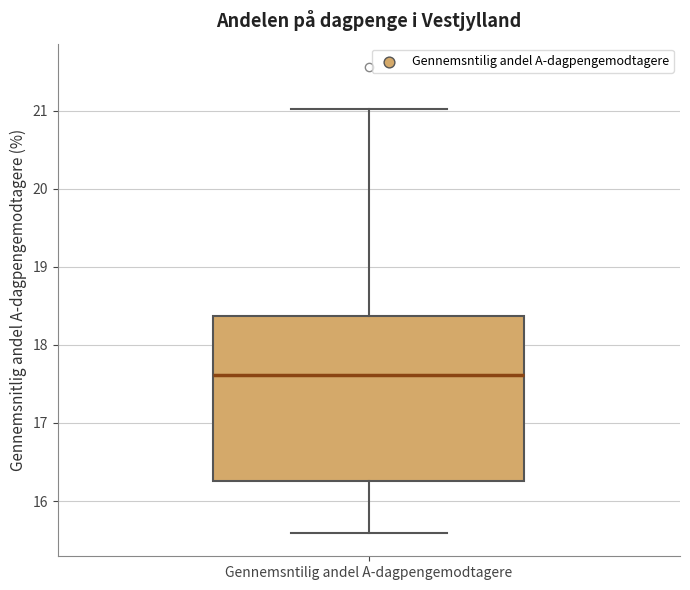

Where does the median line of the box for Gennemsntilig andel A-dagpengemodtagere sit on the y-axis? The values are not printed on the chart, so give them approximately, as read against the axis.

17.6